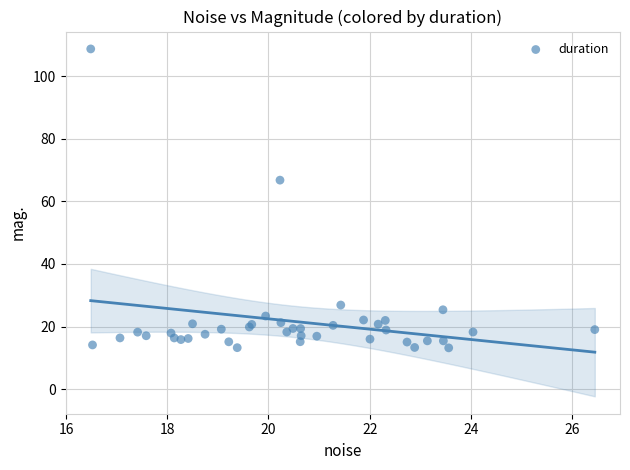

What Y value in the scatter plot is closest to 60?

66.8